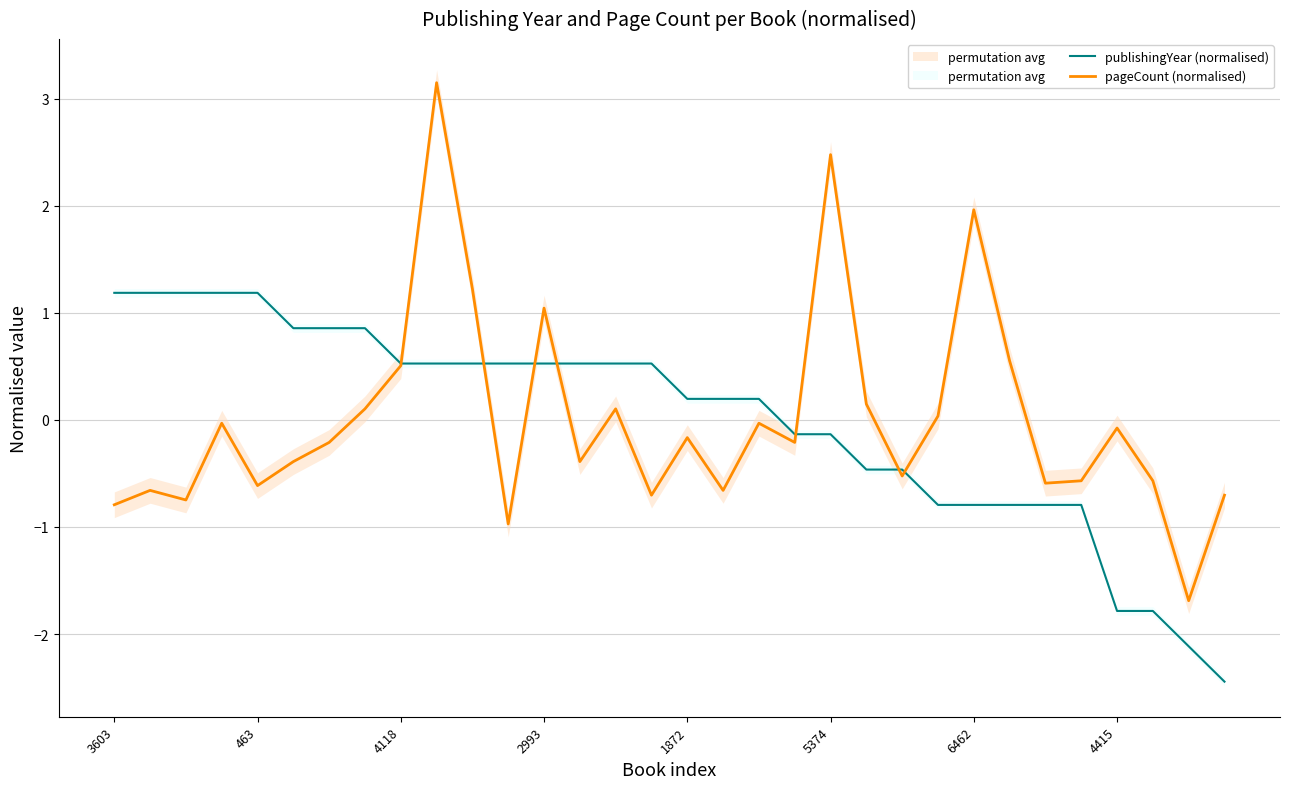

How many lines are shown in the chart?

2